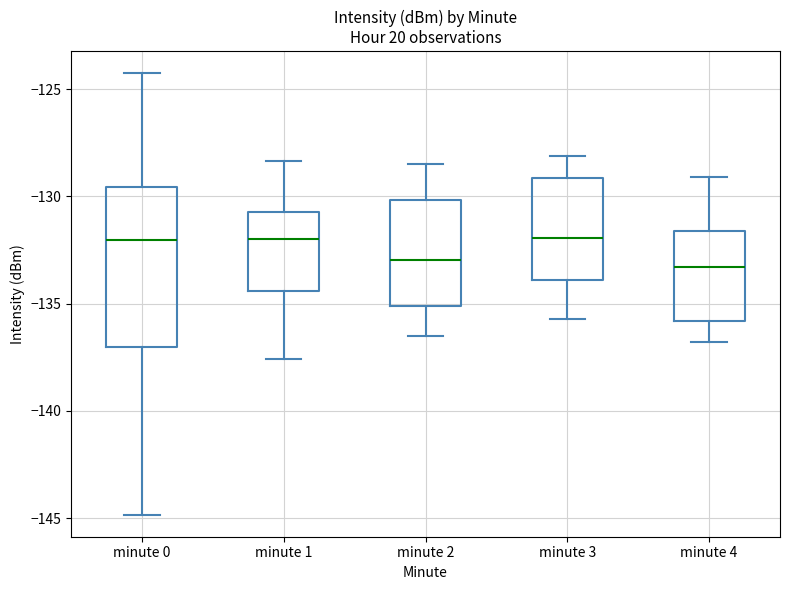

Reading left to right, transcribe this box plot: for each box, give where its median line is, the range the box spans, and where its two whiskers end, as read against the y-axis. The values are not printed on the chart, so give them approximately, as read against the axis.

minute 0: median -132.0, box -137.0 to -129.5, whiskers -145.0 to -124.5
minute 1: median -132.0, box -134.5 to -130.5, whiskers -137.5 to -128.5
minute 2: median -133.0, box -135.0 to -130.0, whiskers -136.5 to -128.5
minute 3: median -132.0, box -134.0 to -129.0, whiskers -135.5 to -128.0
minute 4: median -133.5, box -136.0 to -131.5, whiskers -137.0 to -129.0